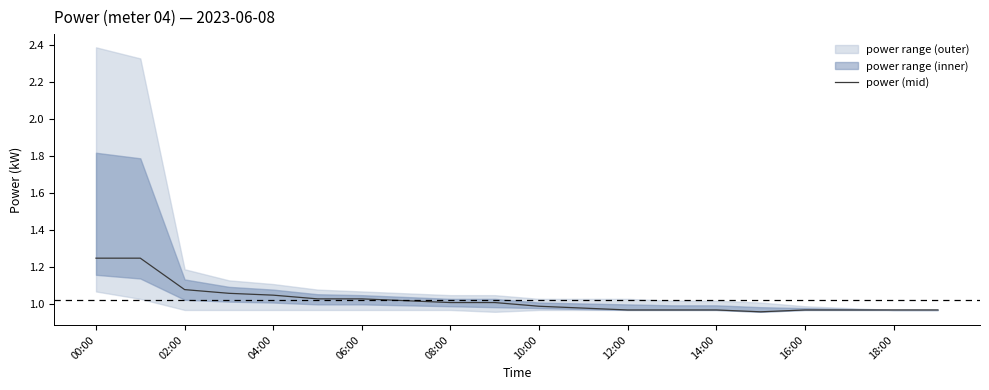

Is it true that power (mid) equals 1.6 at 16:00?

False